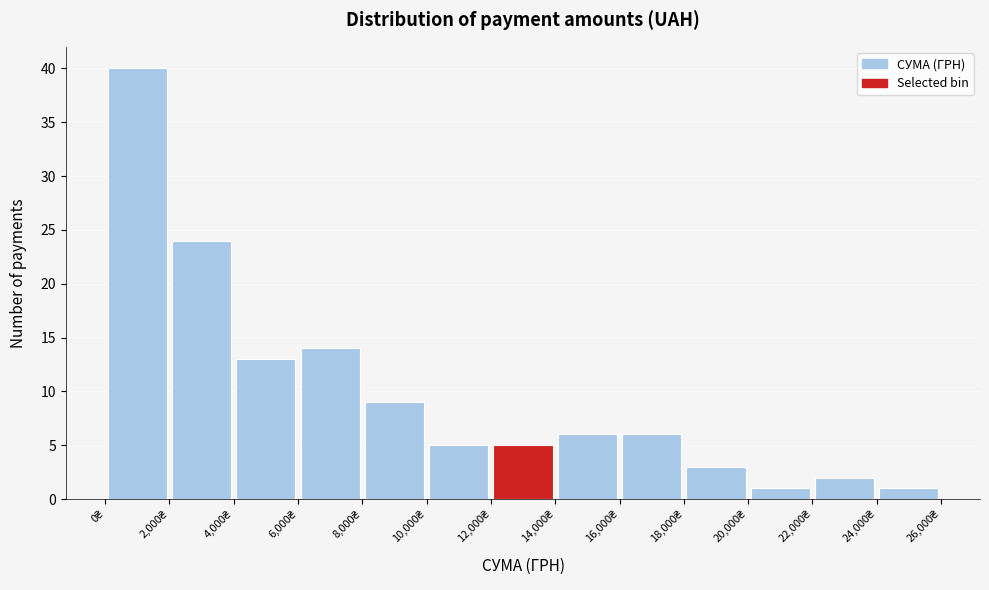

Which range on the x-axis has the tallest bar?

0 to 2000